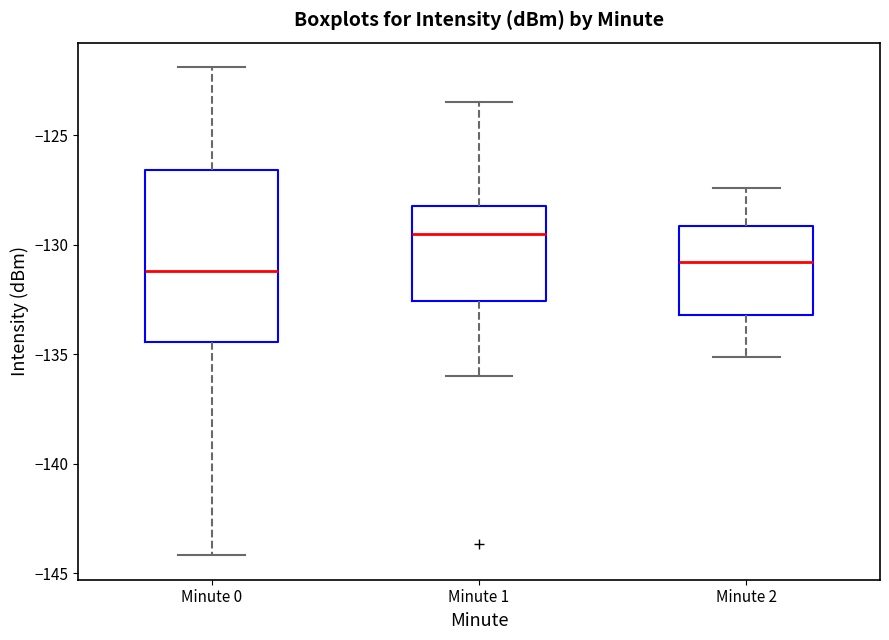

Reading left to right, read every box against the y-axis: the position of its median line, the range the box covers, and the ends of its whiskers. The values are not printed on the chart, so give them approximately, as read against the axis.

Minute 0: median -131.0, box -134.5 to -126.5, whiskers -144.0 to -122.0
Minute 1: median -129.5, box -132.5 to -128.0, whiskers -136.0 to -123.5
Minute 2: median -131.0, box -133.0 to -129.0, whiskers -135.0 to -127.5